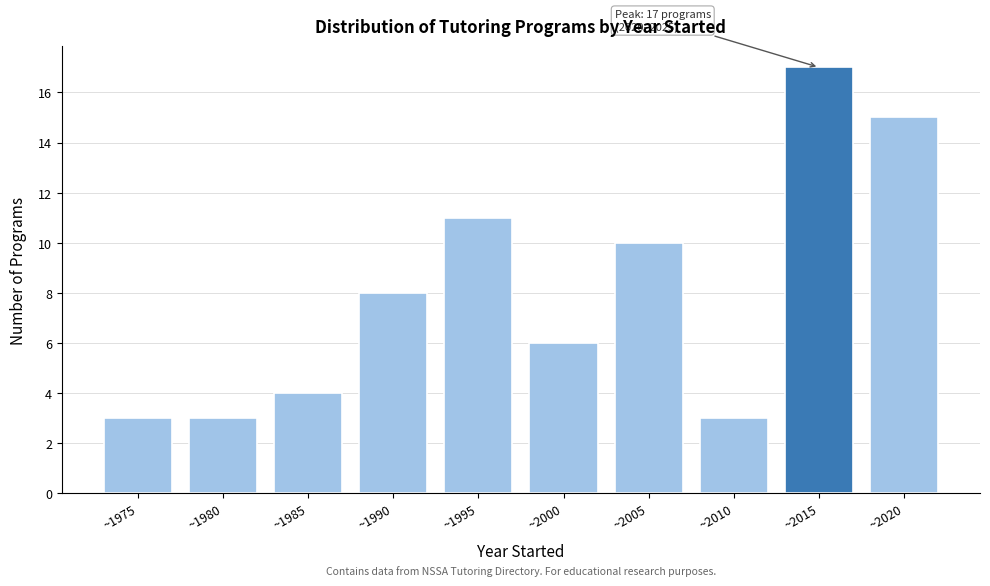

Reading right to left, list all the values displayed in this chart.

~2020=15	~2015=17	~2010=3	~2005=10	~2000=6	~1995=11	~1990=8	~1985=4	~1980=3	~1975=3